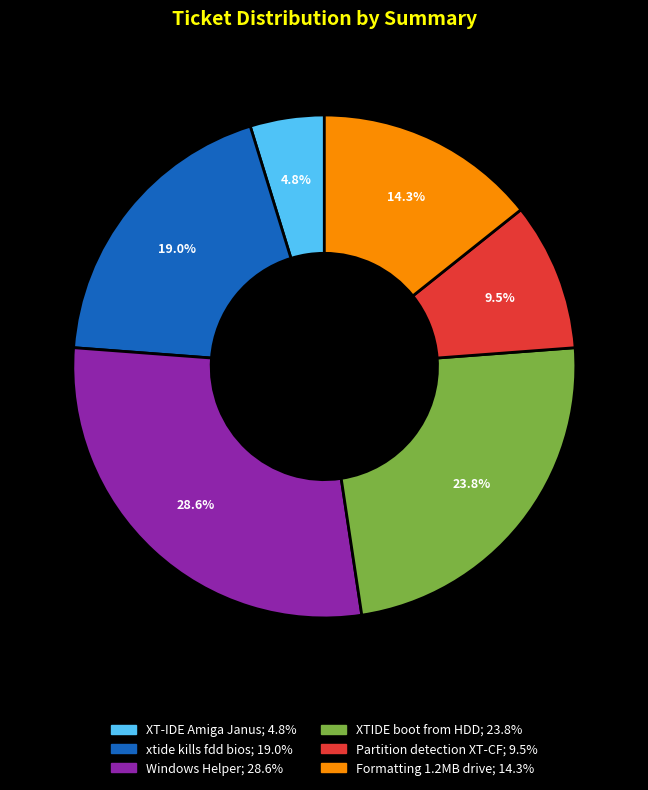

Is there any slice that represents more than half of the pie?

No